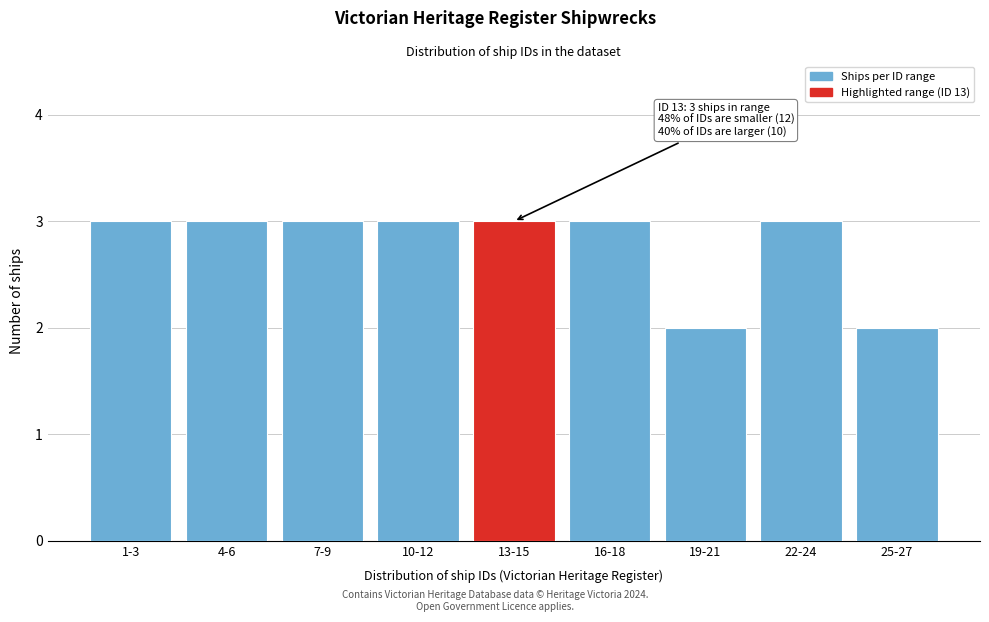

Reading left to right, extract all data points from this chart.

3	3	3	3	3	3	2	3	2